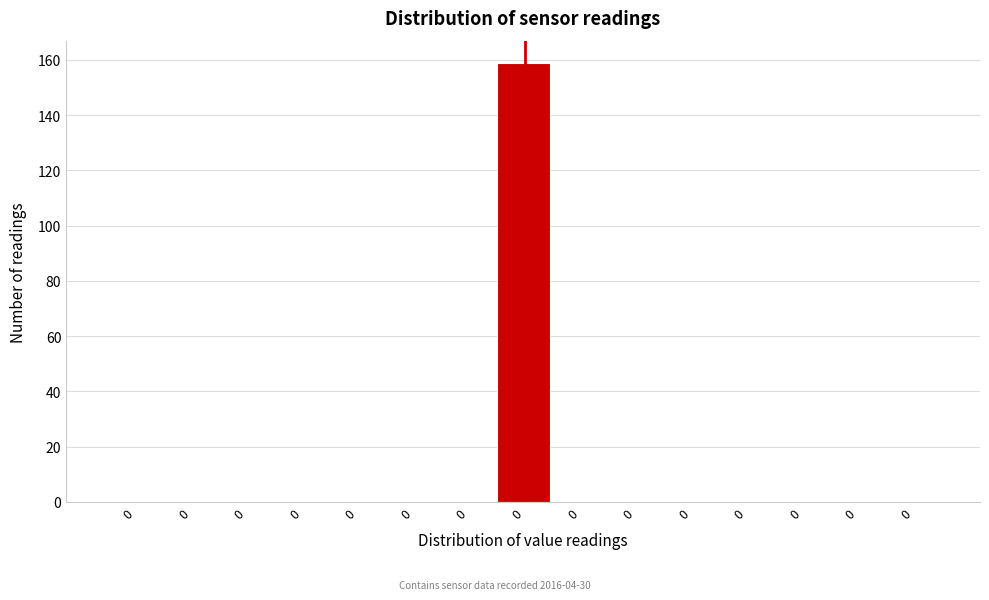

Are the bars horizontal?

No